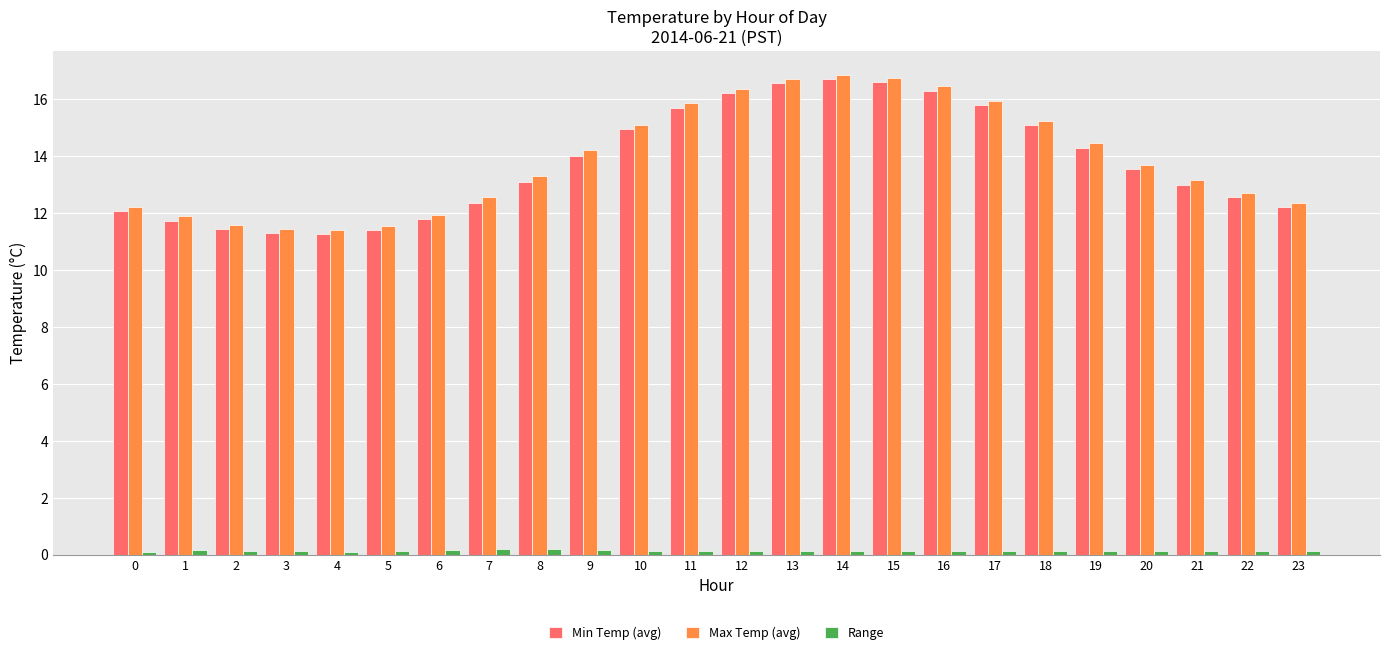

Is it true that Min Temp (avg) equals 5.5 at 5?

False